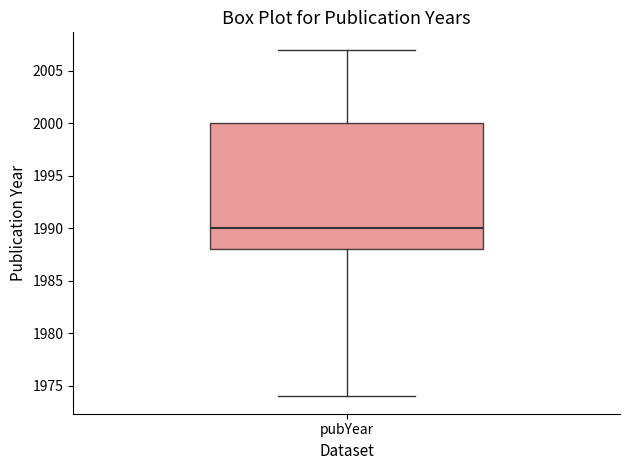

Where does the upper whisker of the box for pubYear end on the y-axis? The values are not printed on the chart, so give them approximately, as read against the axis.

2007